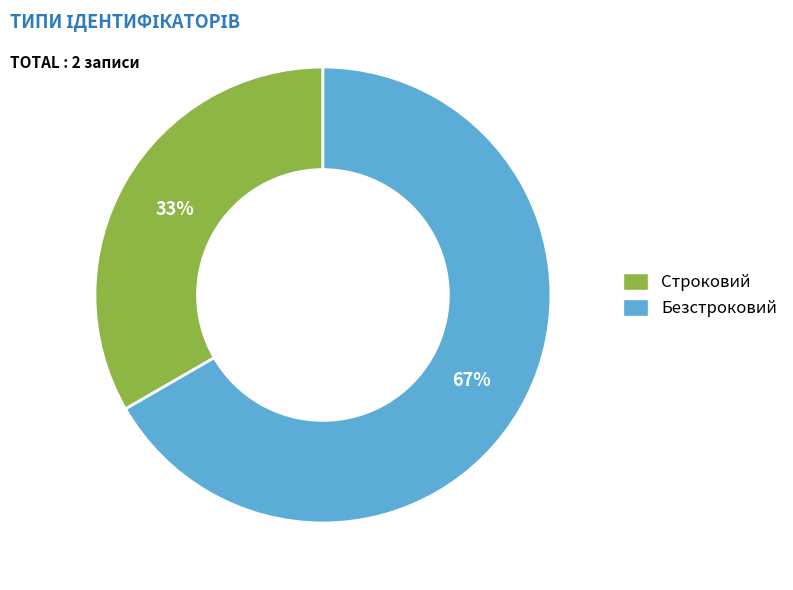

What percentage is the Строковий slice, to the nearest percent?

33%